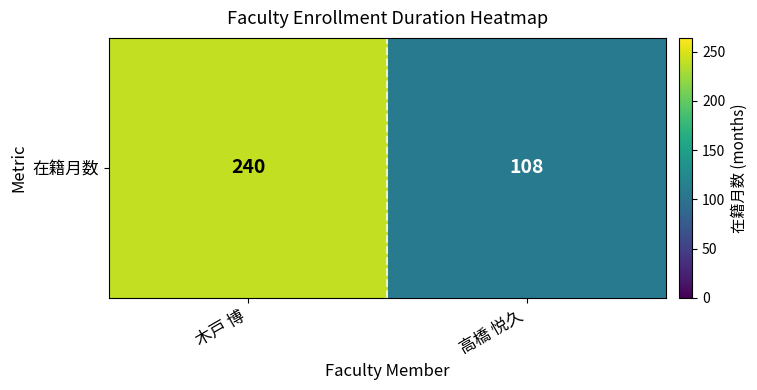

Between 高橋 悦久 and 木戸 博, which is larger?

木戸 博